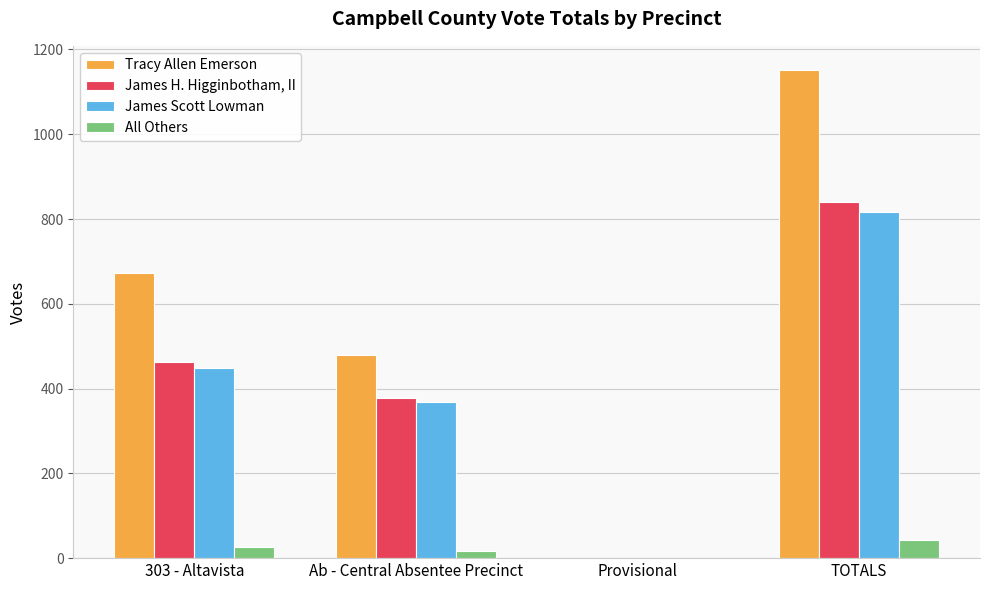

Reading left to right, transcribe all the data shown in this chart.

Tracy Allen Emerson: 303 - Altavista=672	Ab - Central Absentee Precinct=479	Provisional=0	TOTALS=1151
James H. Higginbotham, II: 303 - Altavista=462	Ab - Central Absentee Precinct=378	Provisional=0	TOTALS=840
James Scott Lowman: 303 - Altavista=448	Ab - Central Absentee Precinct=369	Provisional=0	TOTALS=817
All Others: 303 - Altavista=27	Ab - Central Absentee Precinct=16	Provisional=0	TOTALS=43